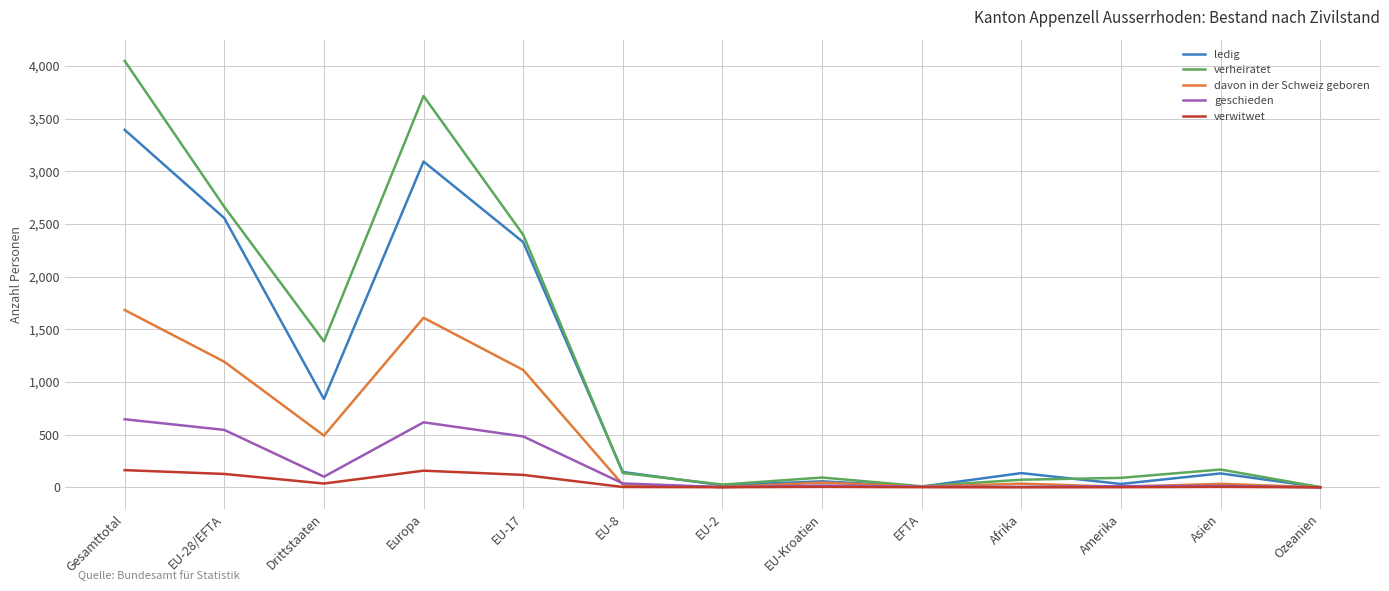

How many lines are shown in the chart?

5